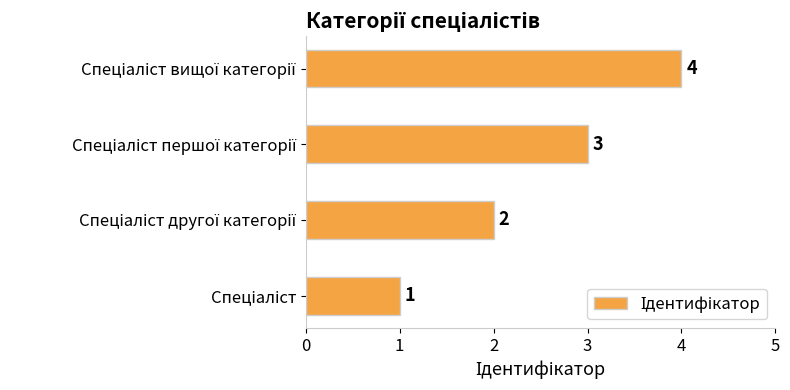

How many series are shown in this chart?

1